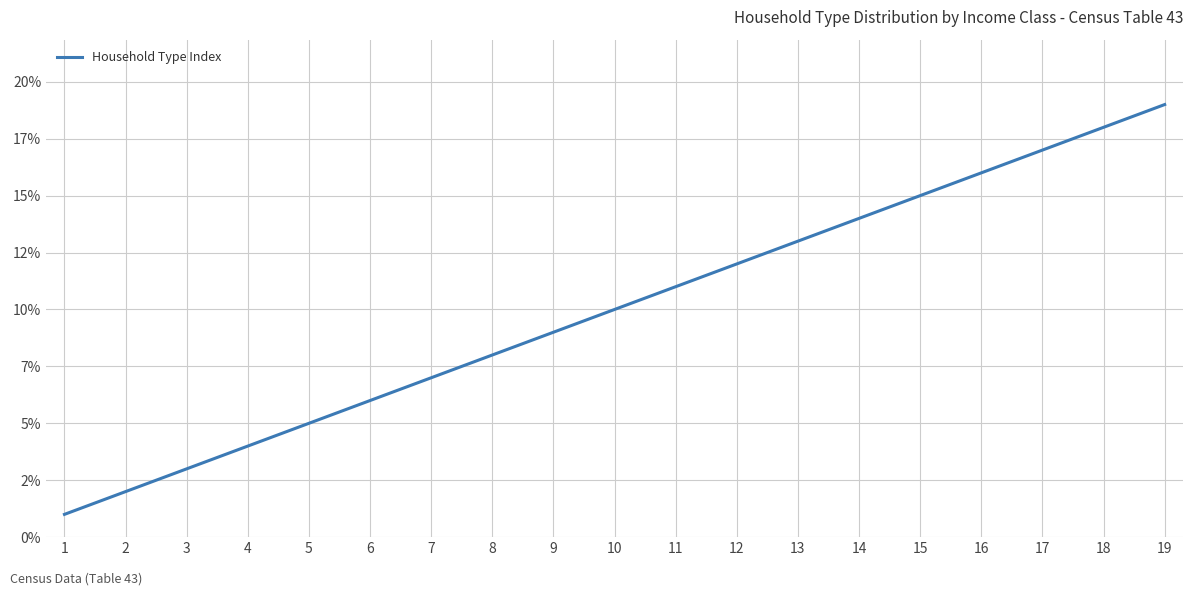

What is the difference between the maximum and second lowest values?

17